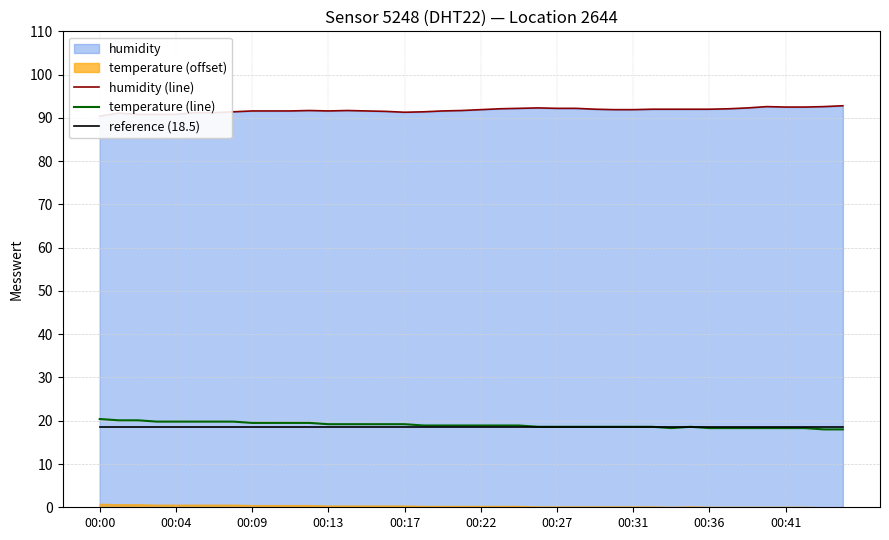

What is the difference between the second highest and second lowest values in the temperature (line) series?

2.1